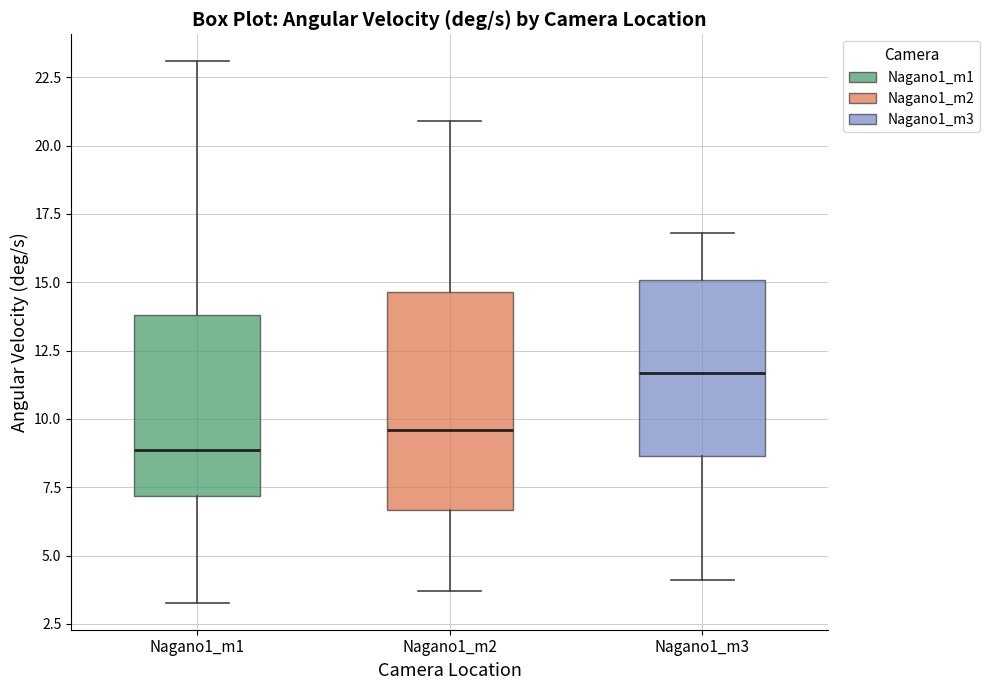

Reading left to right, transcribe this box plot: for each box, give where its median line is, the range the box spans, and where its two whiskers end, as read against the y-axis. The values are not printed on the chart, so give them approximately, as read against the axis.

Nagano1_m1: median 9.0, box 7.0 to 14.0, whiskers 3.5 to 23.0
Nagano1_m2: median 9.5, box 6.5 to 14.5, whiskers 3.5 to 21.0
Nagano1_m3: median 11.5, box 8.5 to 15.0, whiskers 4.0 to 17.0